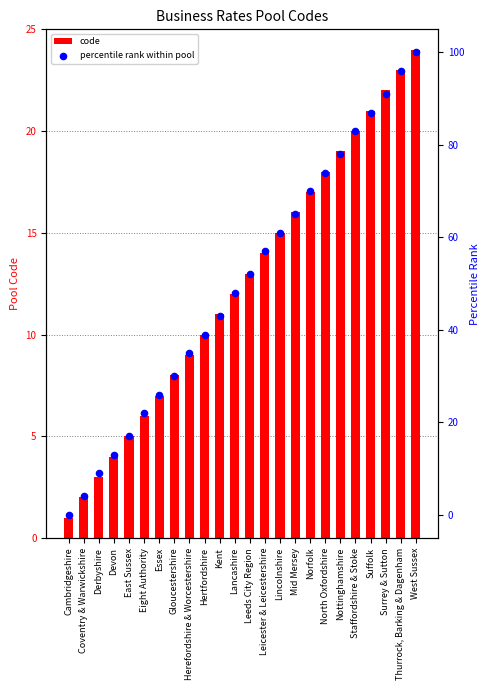

Which series contains the highest Y value?

percentile rank within pool